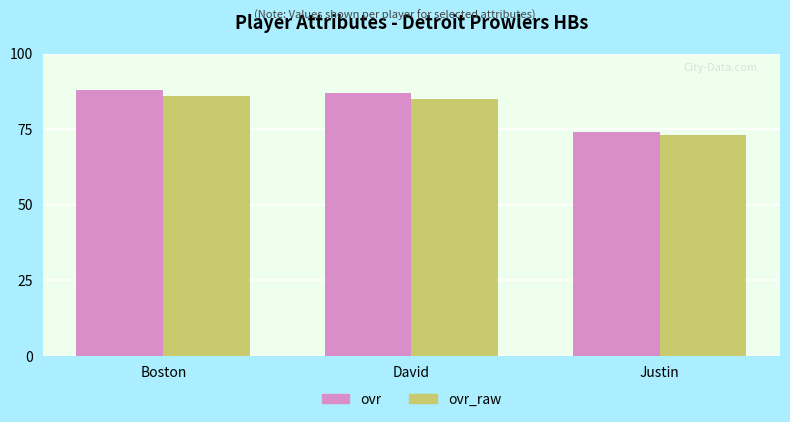

What is the sum of all ovr_raw values?

244